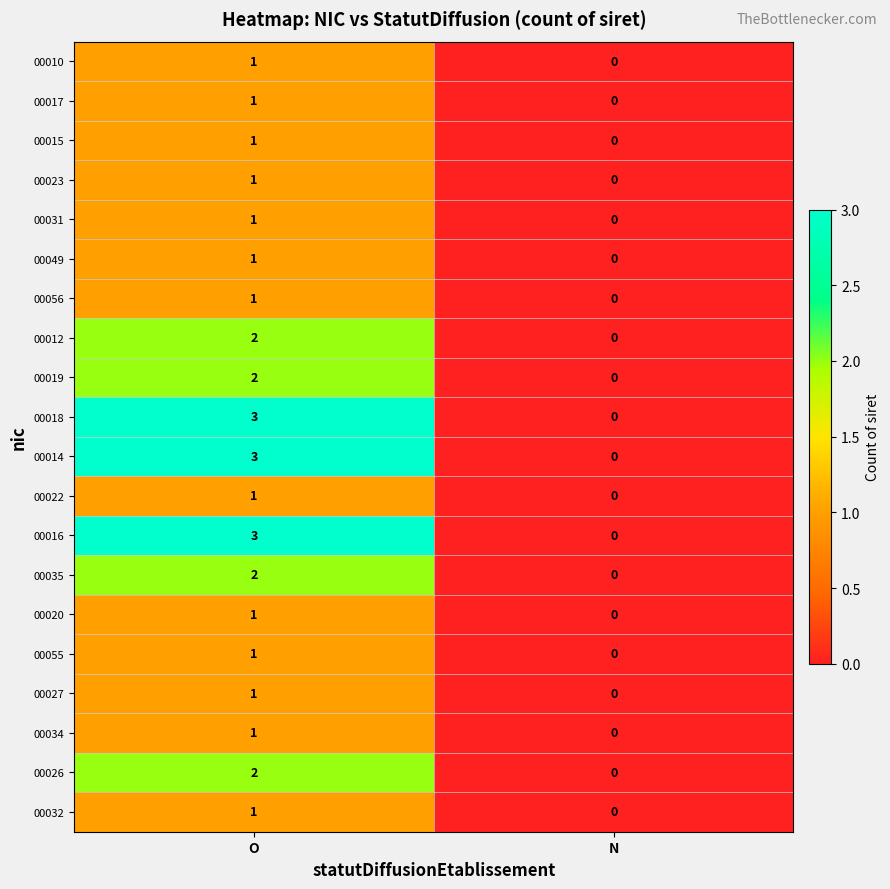

The 00017 series shows 1 at O. True or false?

True